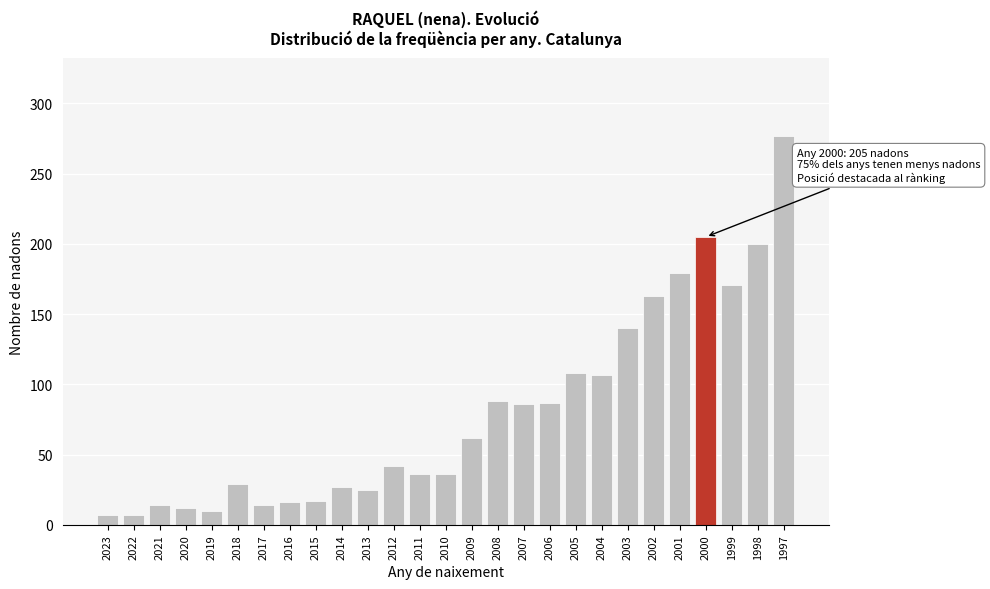

The value at 2001 is 305. True or false?

False